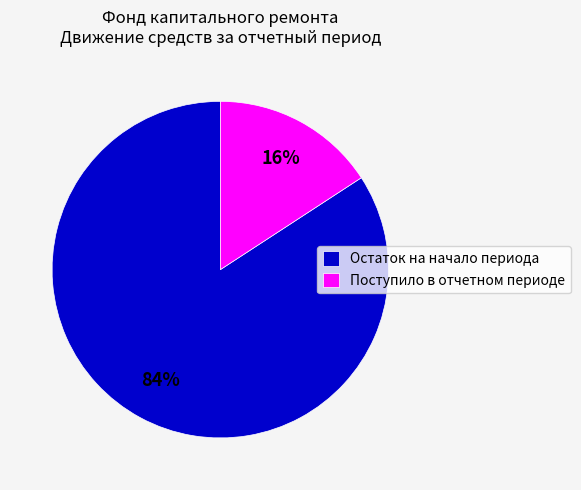

Is there any slice that represents more than half of the pie?

Yes